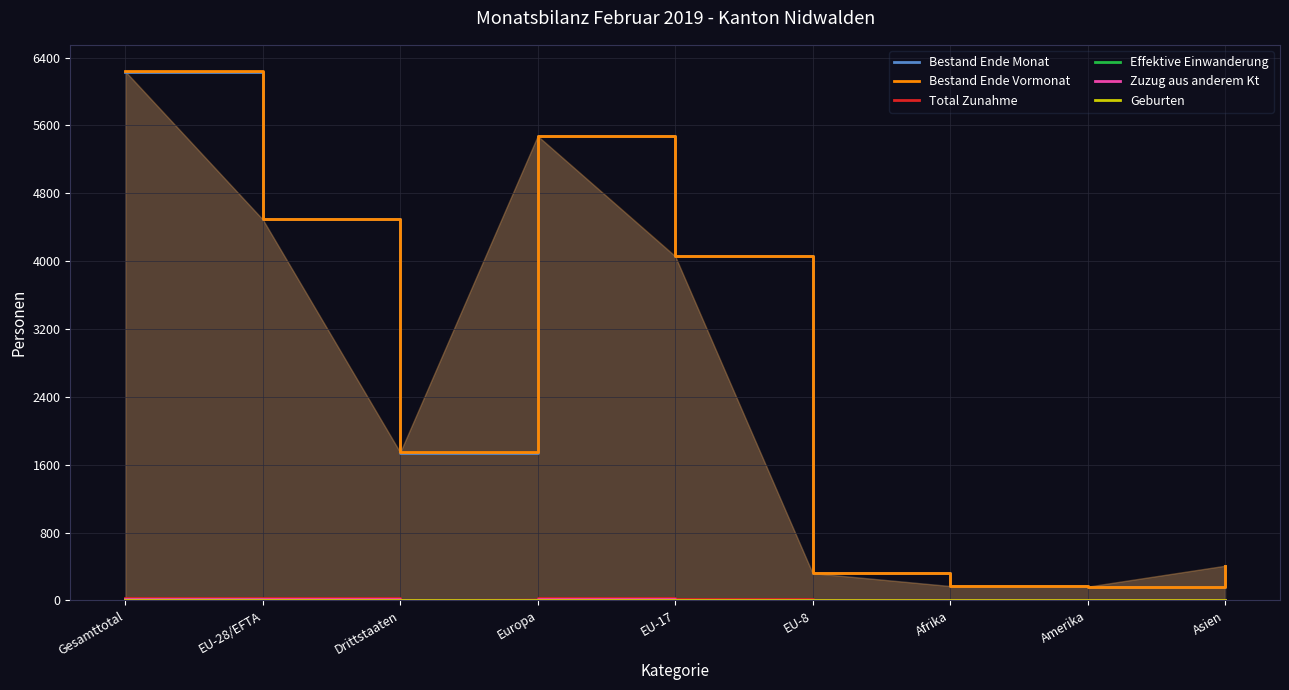

Is the value of Zuzug aus anderem Kt at Drittstaaten greater than the value of Effektive Einwanderung at Gesamttotal?

No